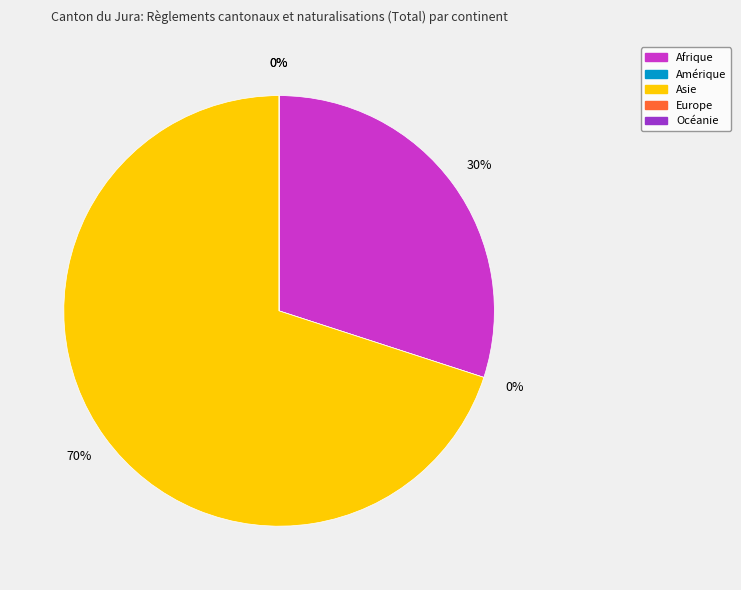

Rank the categories by value from highest to lowest.

Asie, Afrique, Amérique, Europe, Océanie